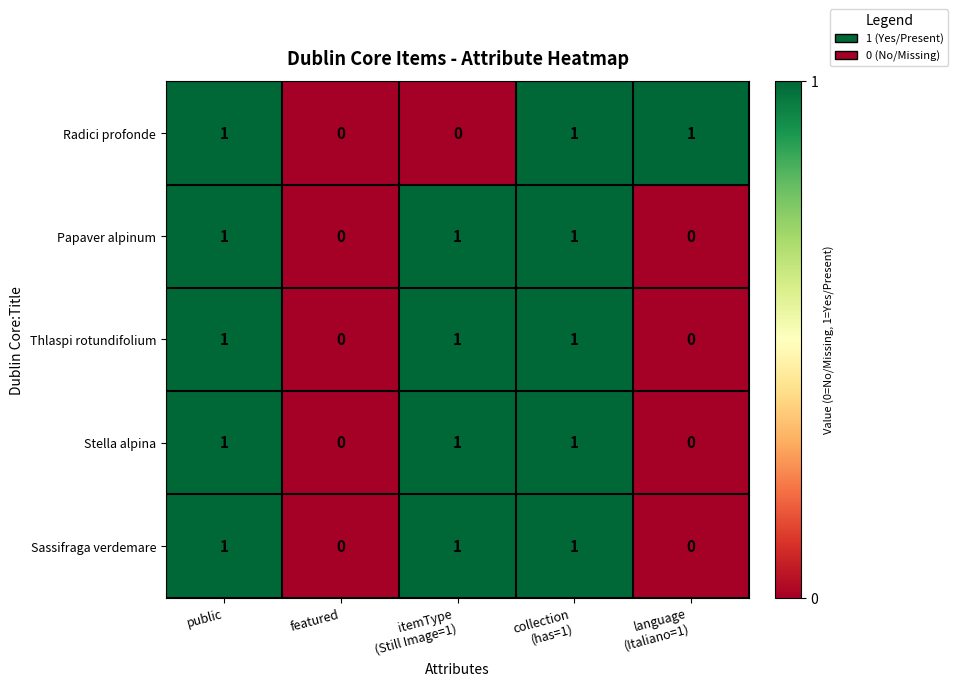

Count the Sassifraga verdemare values in the range 0 to 1.

5